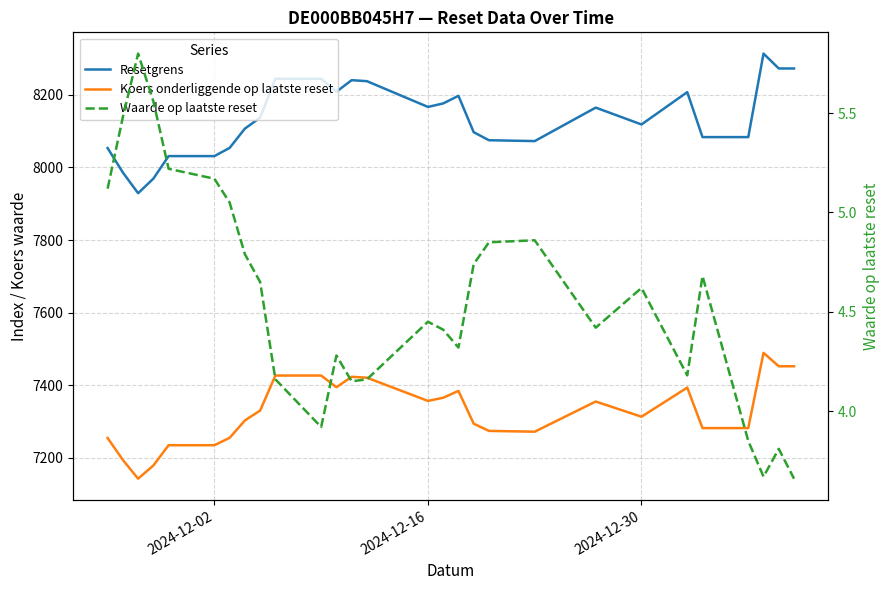

Count the number of data series in this chart.

3